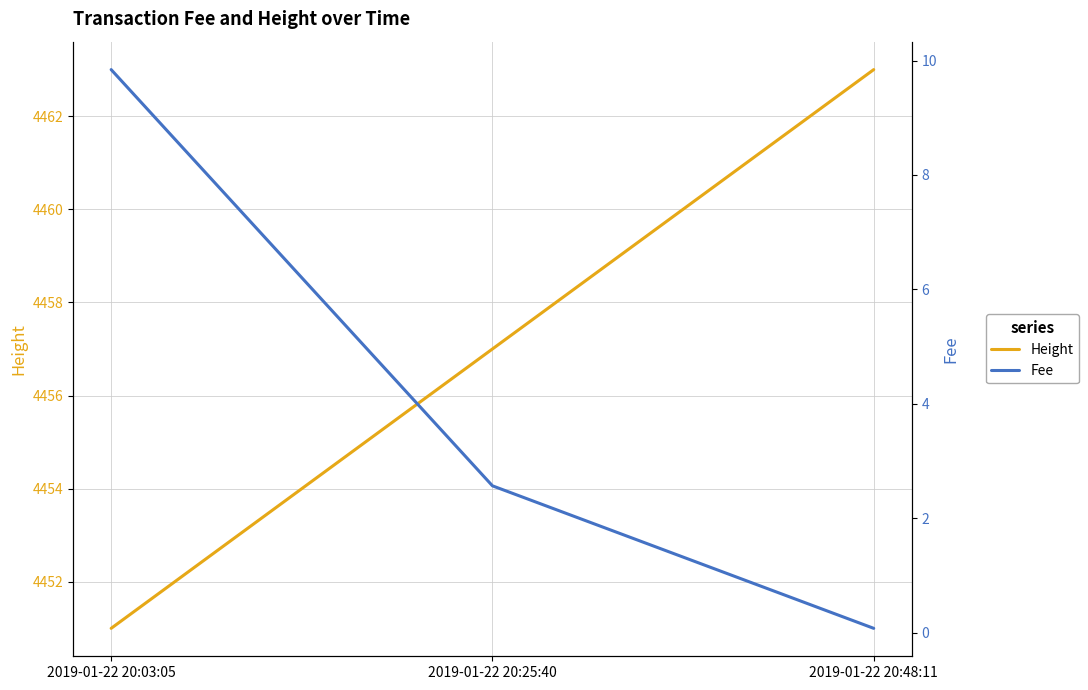

Reading right to left, what are all the values shown in this chart?

Height: 4463.0	4457.0	4451.0
Fee: 0.1	2.6	9.8